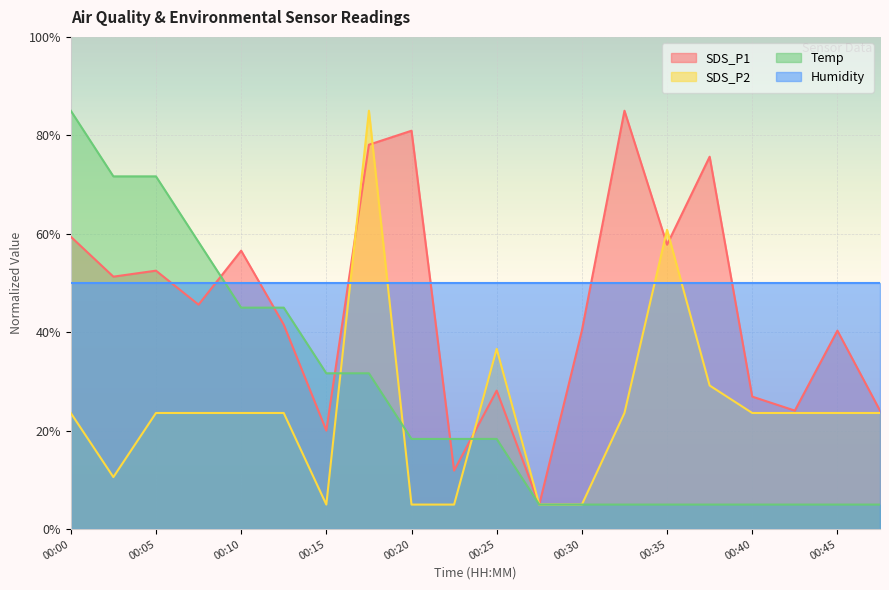

After their last crossing, which series has the higher values: Humidity or SDS_P2?

Humidity